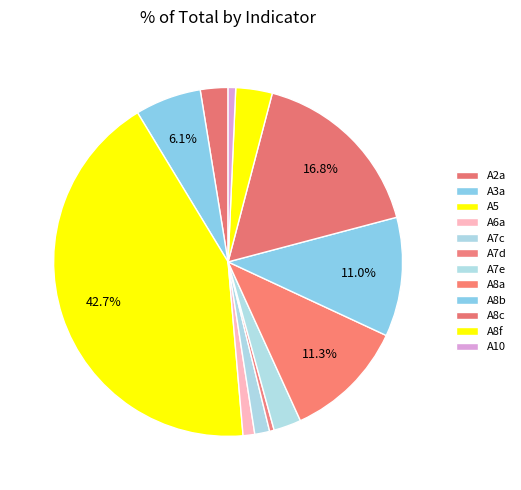

Count the number of slices in the pie.

12